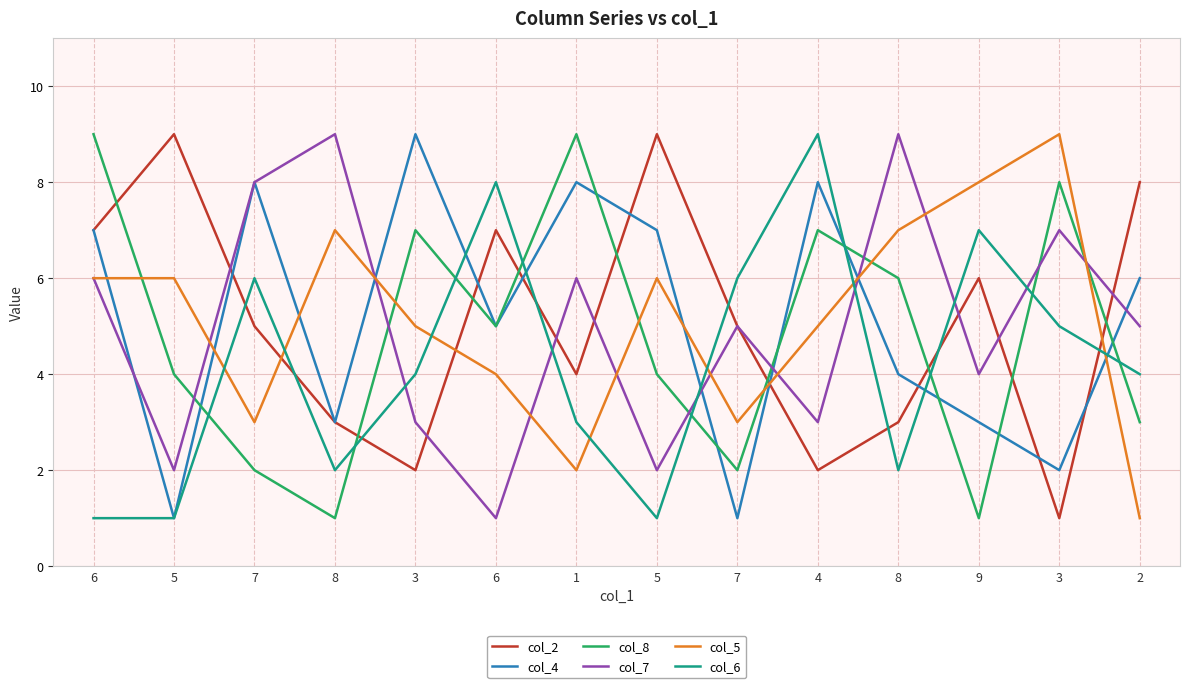

At how many categories does at least one series exceed 6?

13